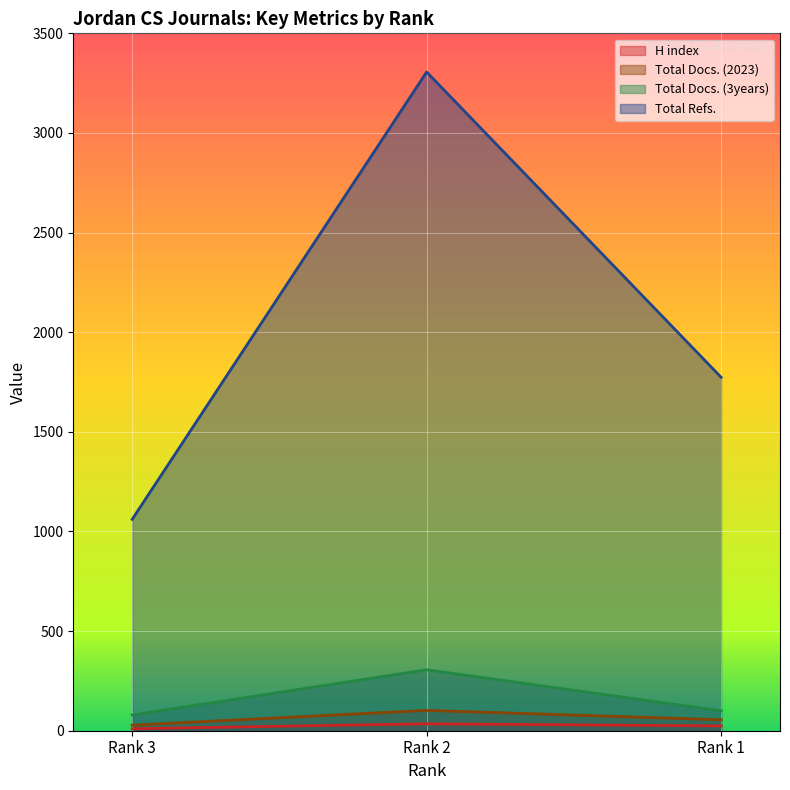

Is it true that Total Refs. equals 591 at Rank 3?

False